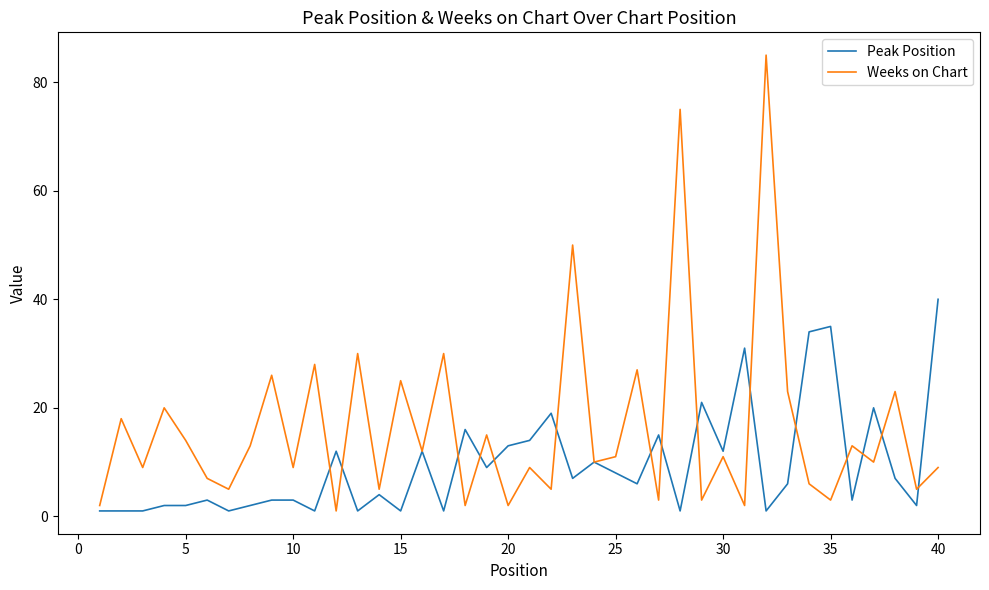

Which series has the largest range (max minus min)?

Weeks on Chart